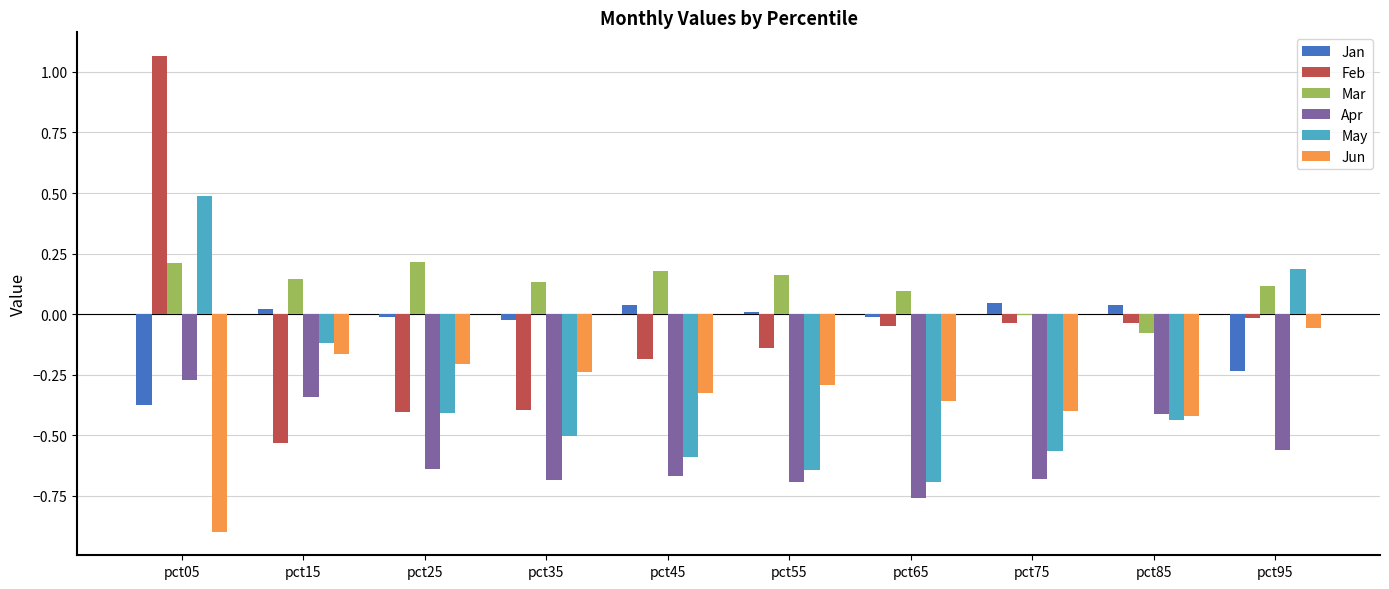

Which category has the highest value across all series?

pct05